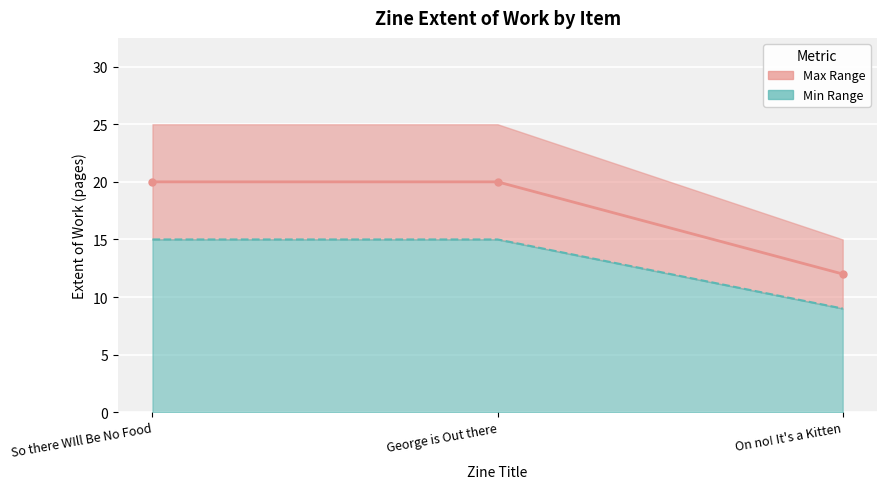

What is the sum of the Extent of Work (actual) values at So there WIll Be No Food and On no! It's a Kitten?

32